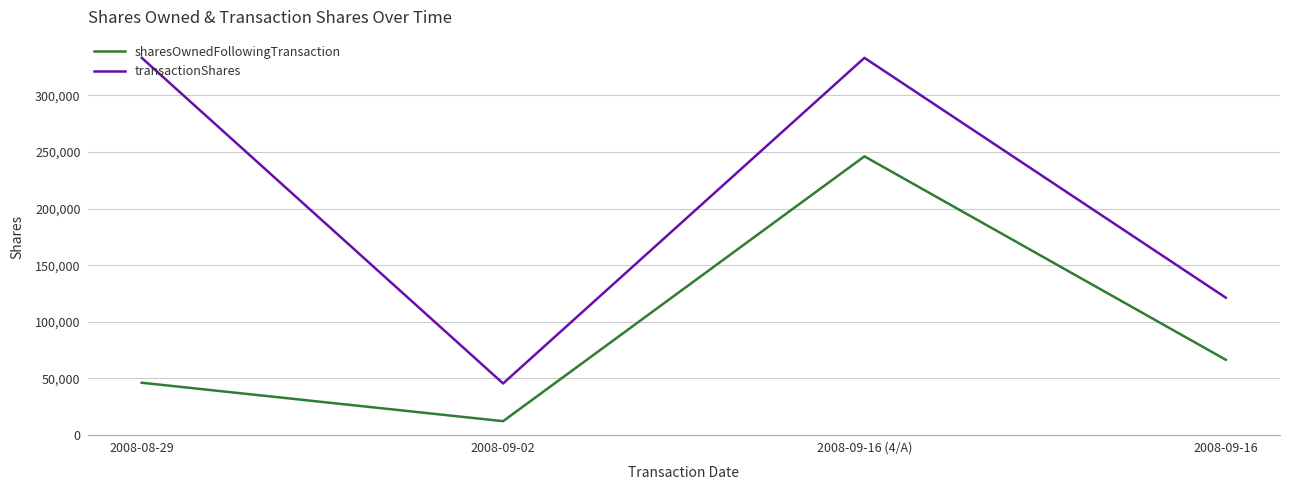

At which category does sharesOwnedFollowingTransaction reach its first local peak?

2008-09-16 (4/A)